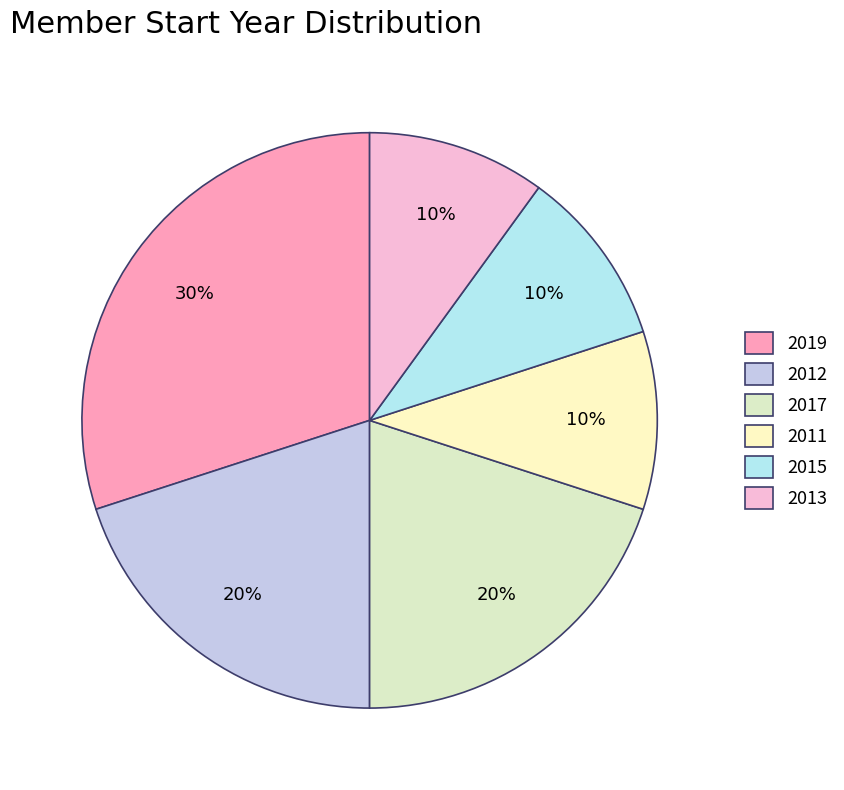

How many slices are in this pie chart?

6